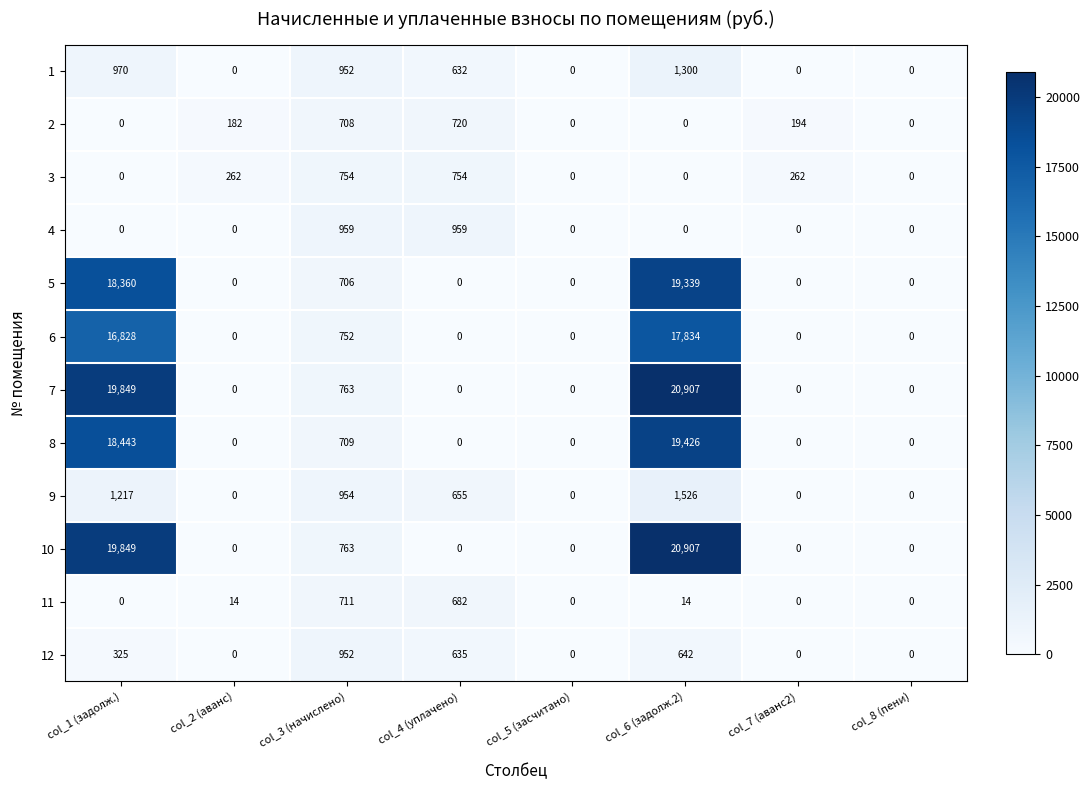

What is the sum of all 9 values?

4352